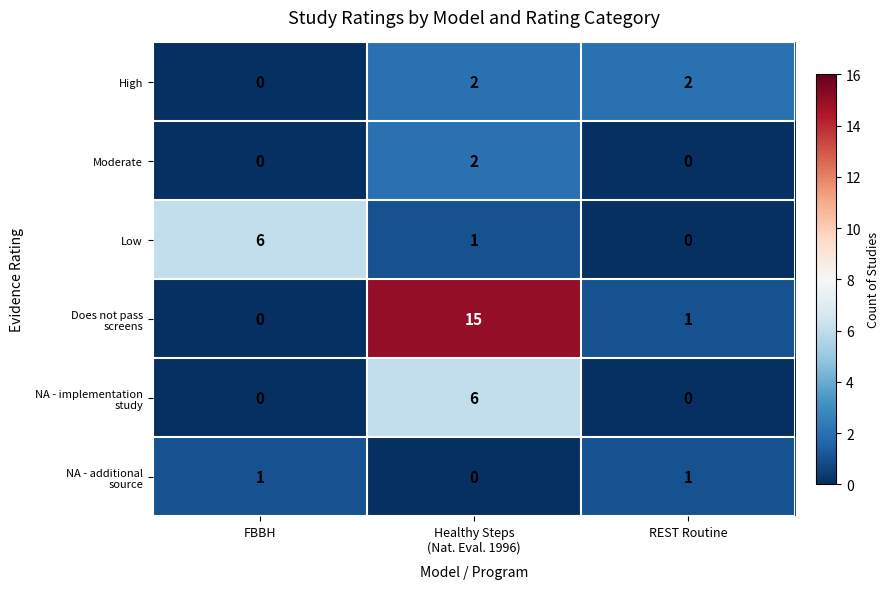

What is the total value across all series at FBBH?

7